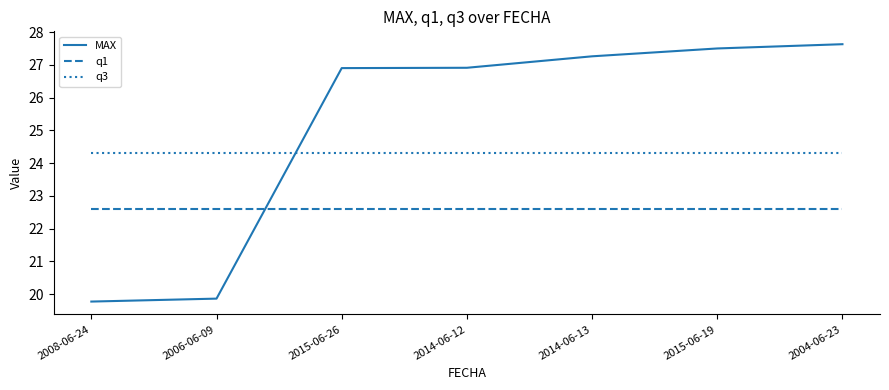

Between 2014-06-12 and 2004-06-23, which series saw the biggest shift?

MAX